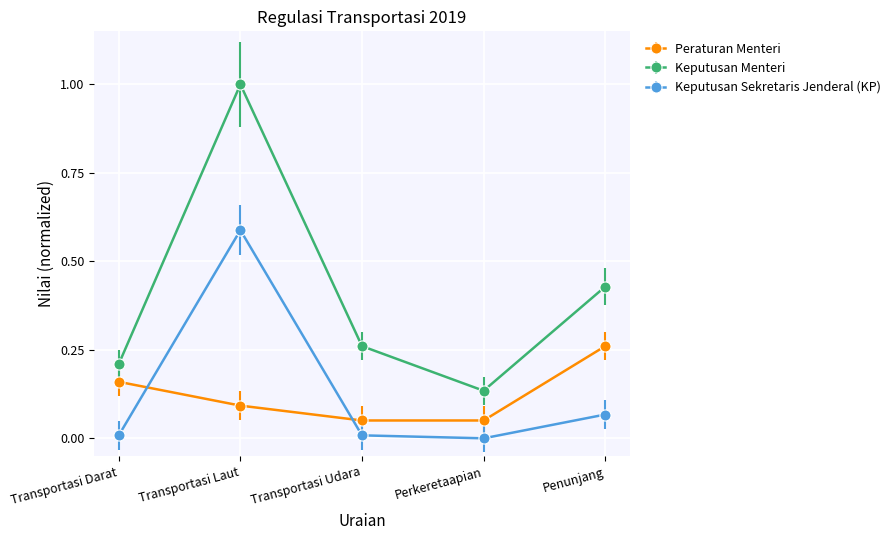

At which category is the sum across all series the highest?

Transportasi Laut